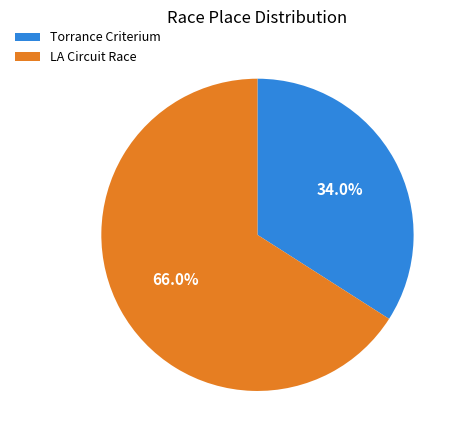

Is there any slice that represents more than half of the pie?

Yes